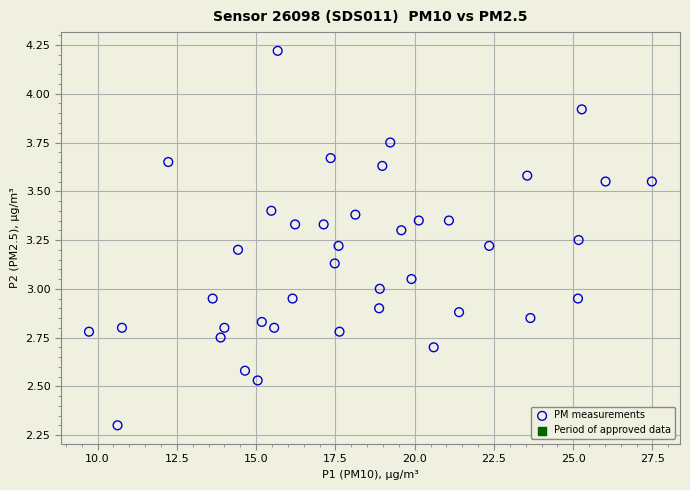

What is the range of Y values (max minus min)?

1.9